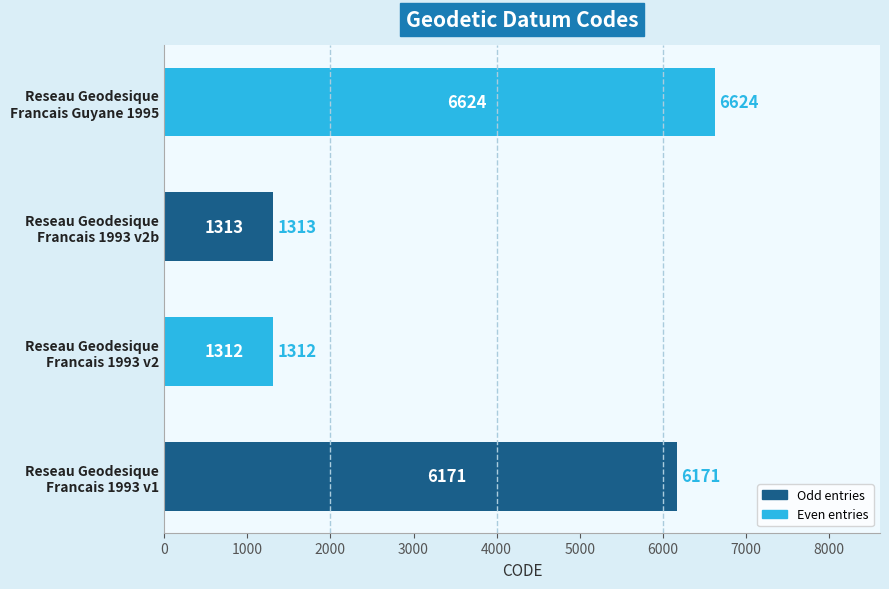

List the labels in order of value, largest first.

Reseau Geodesique
Francais Guyane 1995, Reseau Geodesique
Francais 1993 v1, Reseau Geodesique
Francais 1993 v2b, Reseau Geodesique
Francais 1993 v2